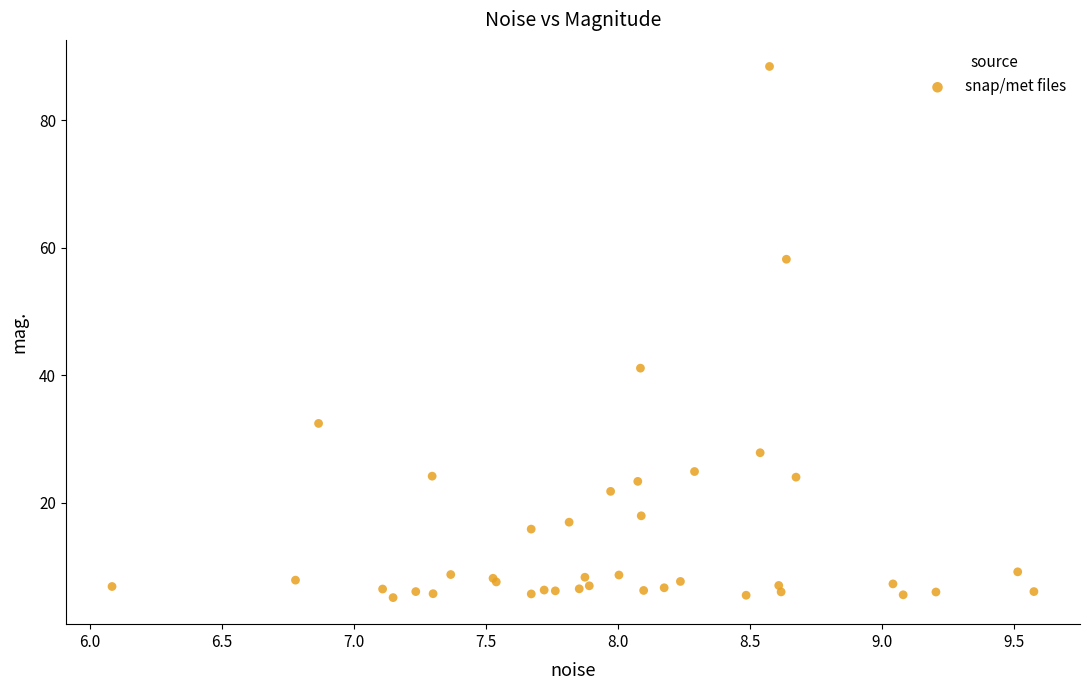

What Y value in the scatter plot is closest to 46?

41.1